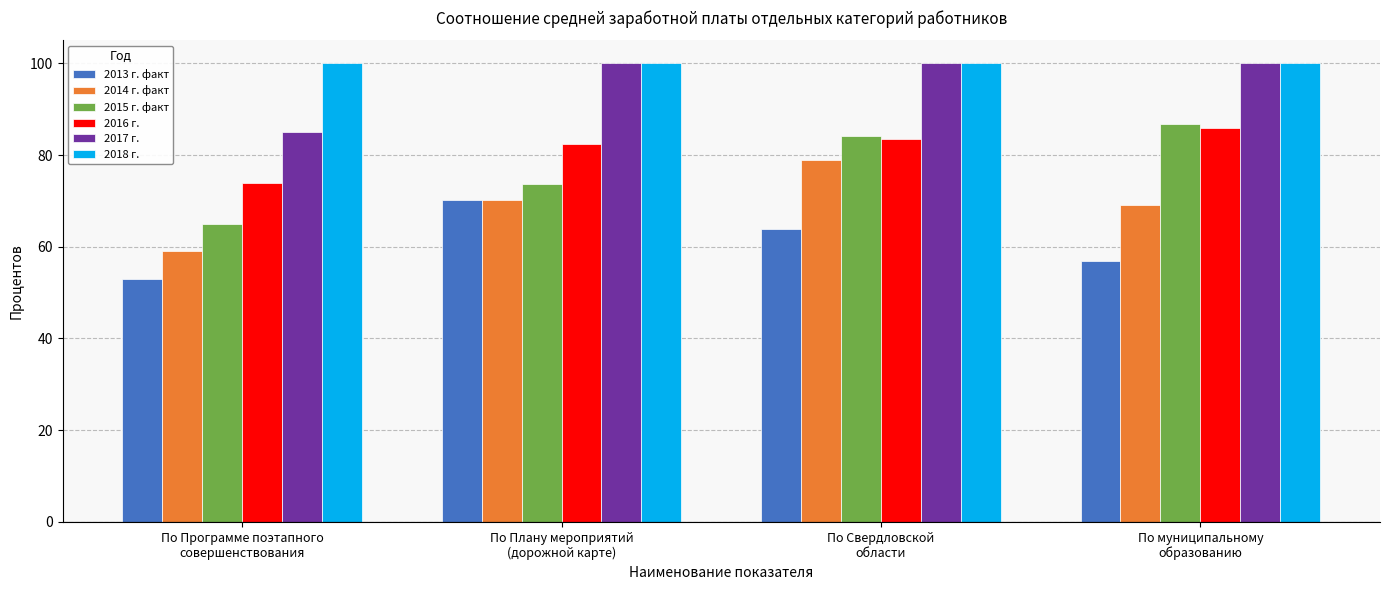

What is the difference between the maximum and second lowest values in the 2015 г. факт series?

13.0